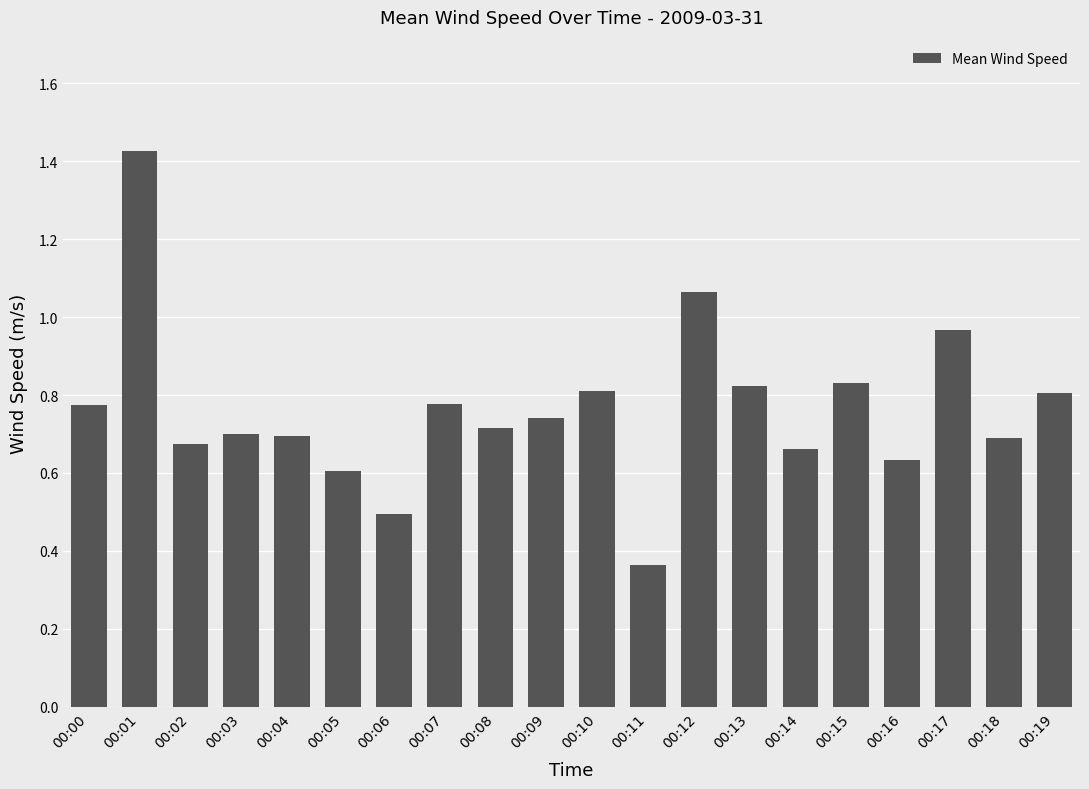

The value at 00:02 is 1.0. True or false?

False